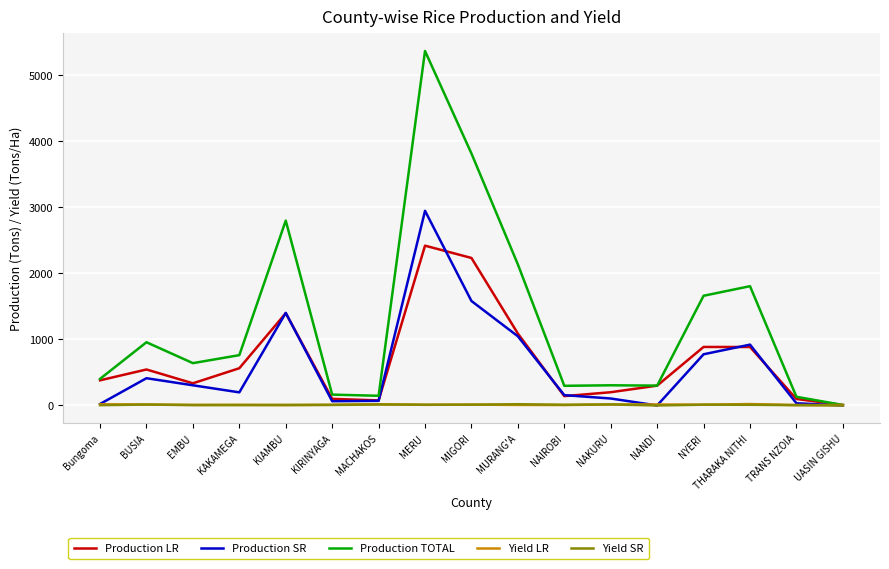

Which series has the widest spread of values?

Production TOTAL